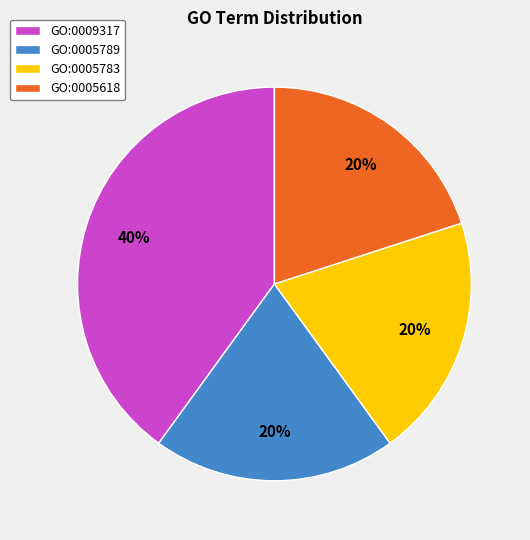

Do GO:0009317 and GO:0005789 together represent more than half of the pie?

Yes